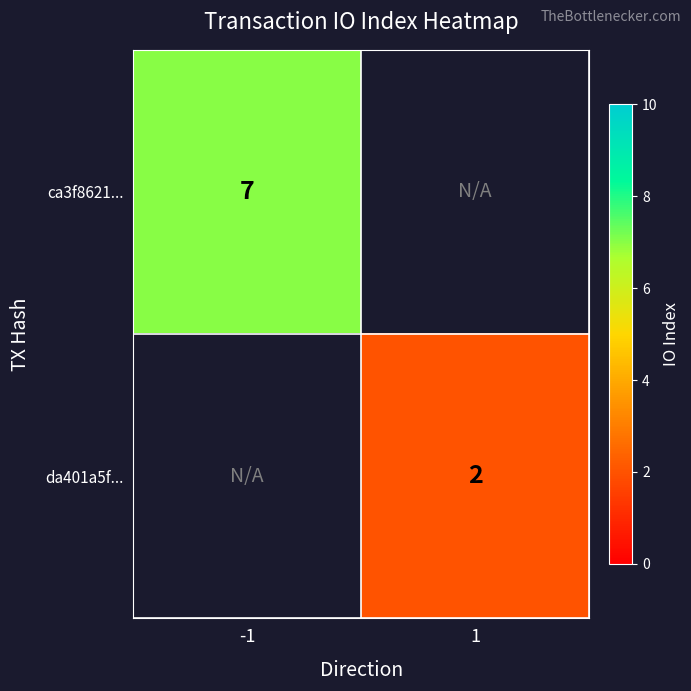

Which label corresponds to the largest value in the chart?

-1